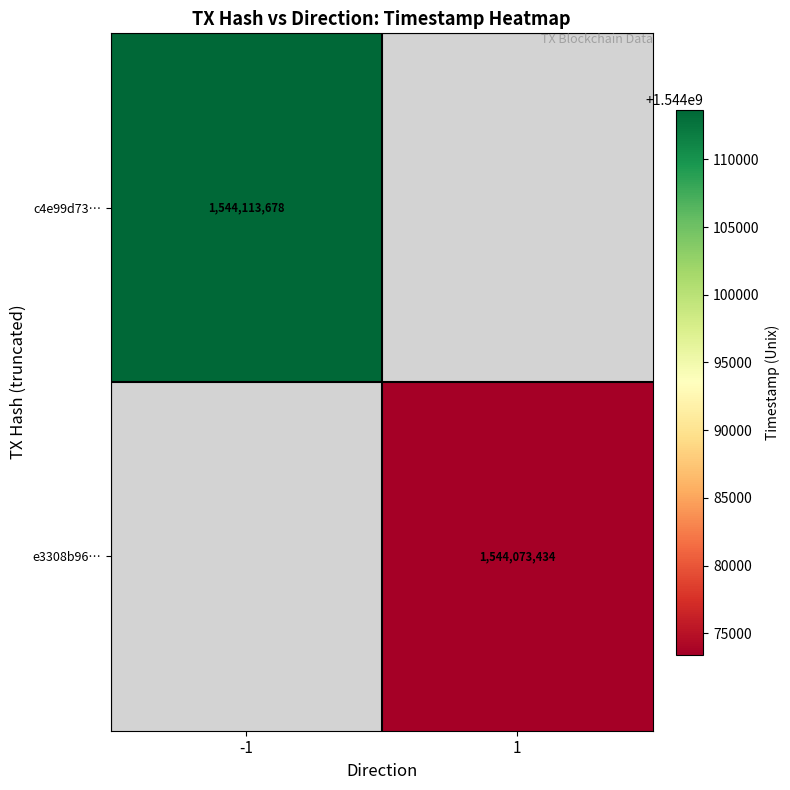

Which category has the lowest value across all series?

1